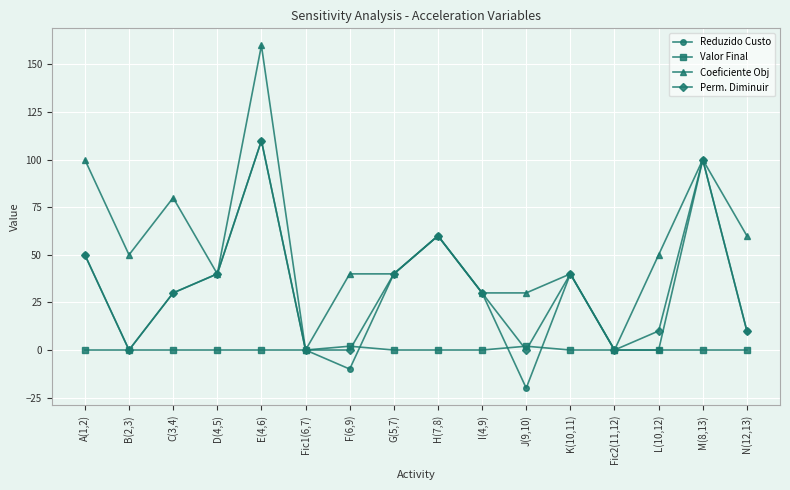

At which category is the sum across all series the highest?

E(4,6)